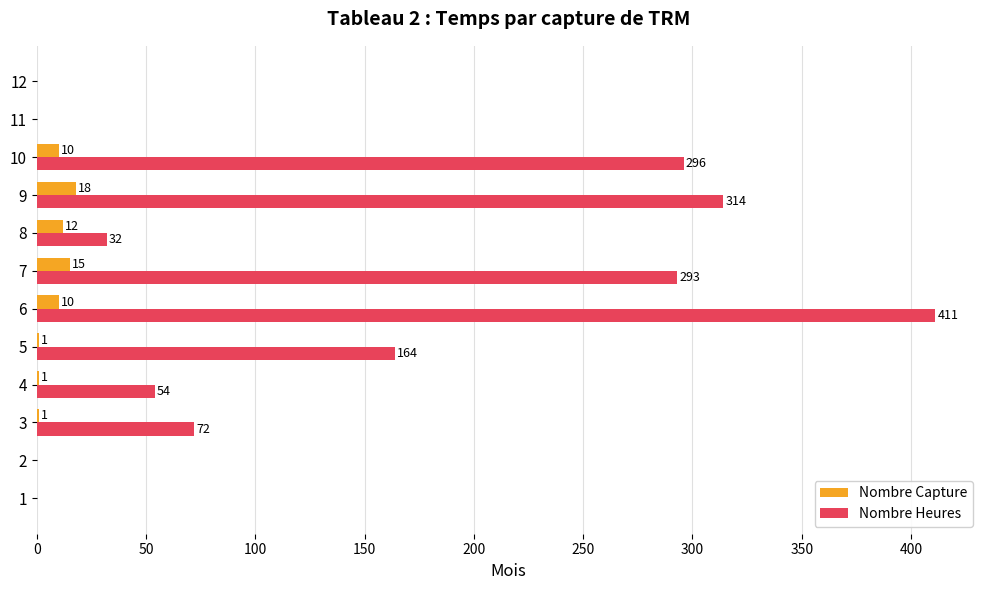

What is the total value across all series at 4?

55